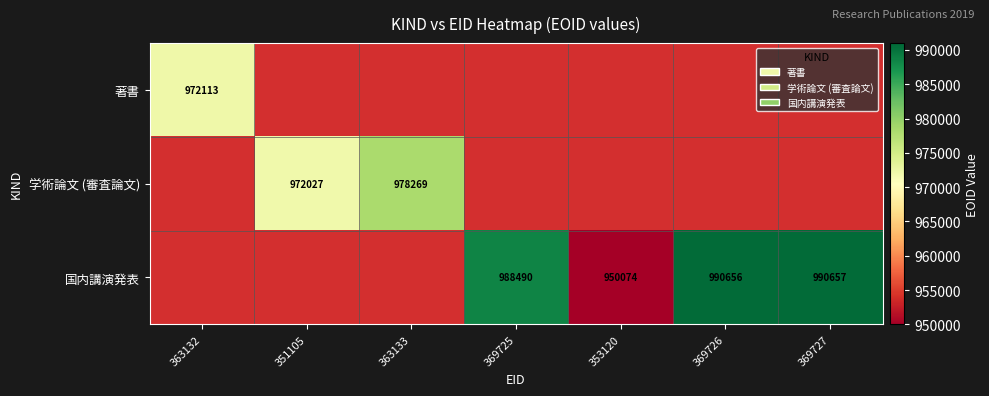

What is the maximum value shown in the chart?

990657.0